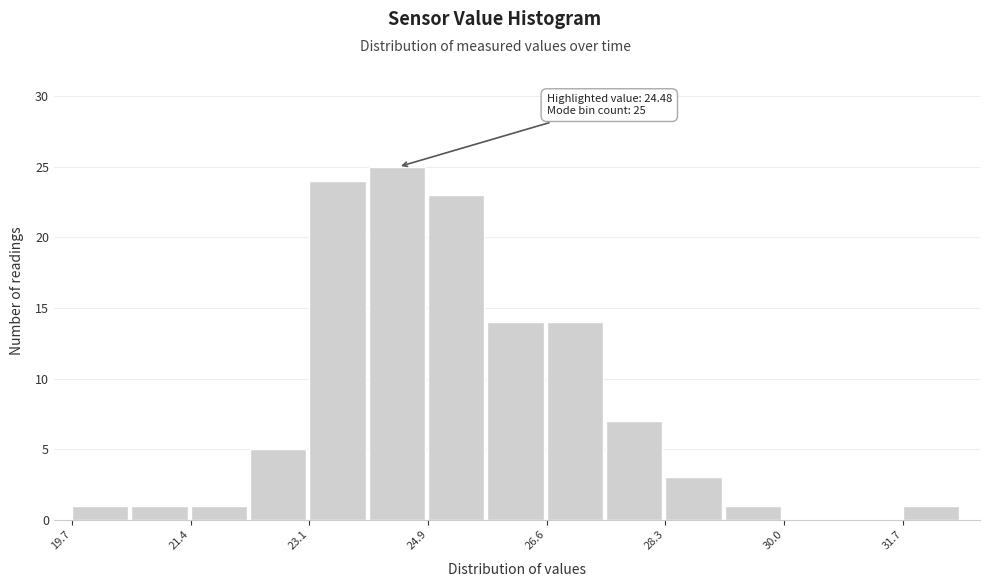

Which range on the x-axis has the tallest bar?

24.0 to 24.8